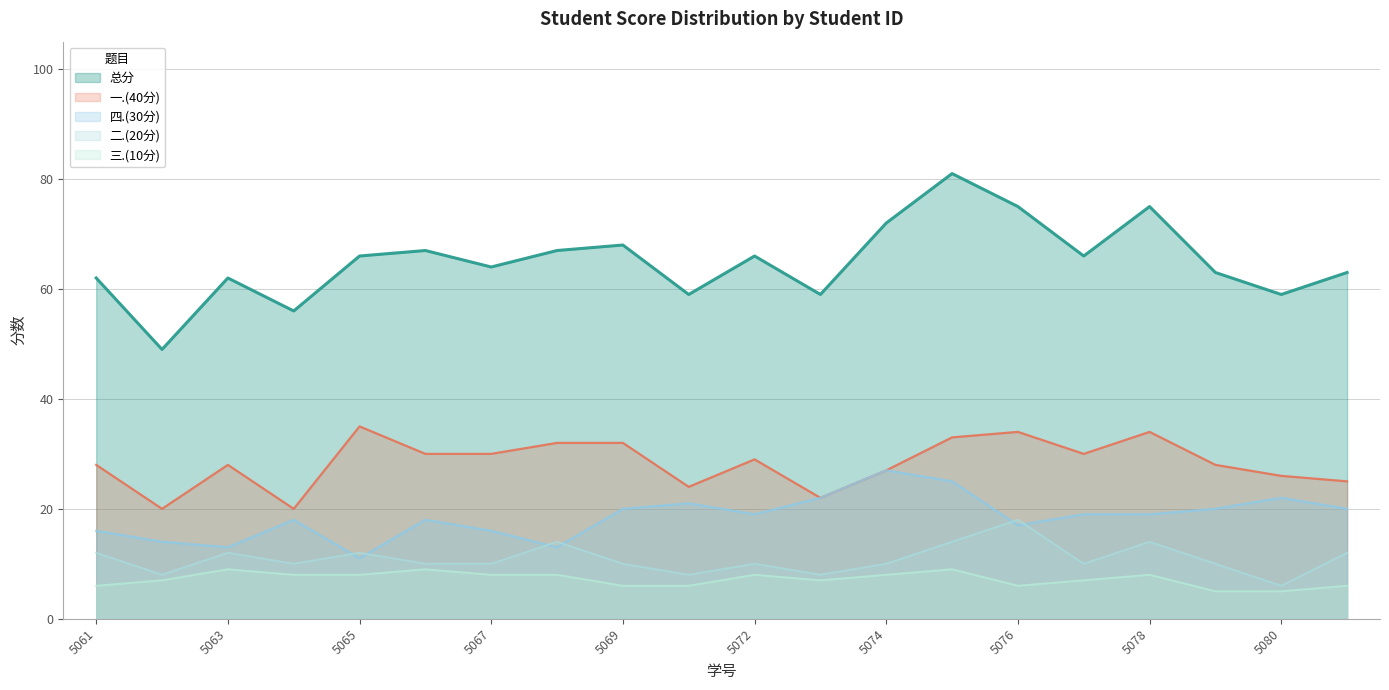

In 三.(10分), how many points are lower than both neighbors (excluding endpoints)?

2